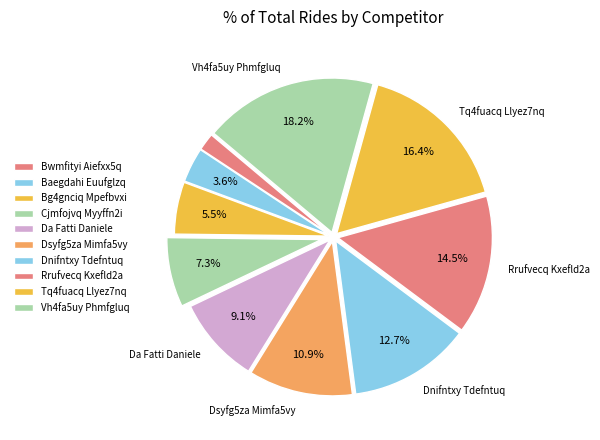

Rank the categories by value from highest to lowest.

Vh4fa5uy Phmfgluq, Tq4fuacq Llyez7nq, Rrufvecq Kxefld2a, Dnifntxy Tdefntuq, Dsyfg5za Mimfa5vy, Da Fatti Daniele, Cjmfojvq Myyffn2i, Bg4gnciq Mpefbvxi, Baegdahi Euufglzq, Bwmfityi Aiefxx5q